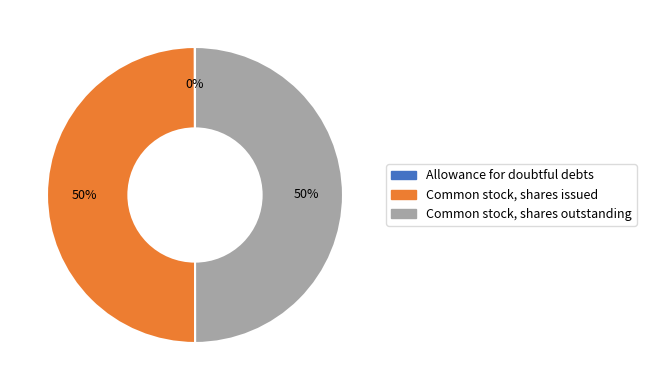

To the nearest percent, what portion does Common stock, shares issued represent?

50%